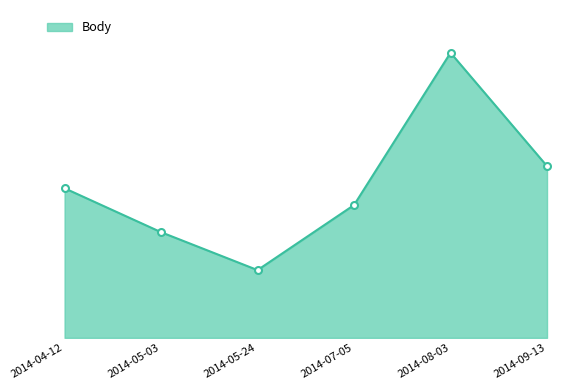

True or false: the data shows 792 at 2014-07-05.

True